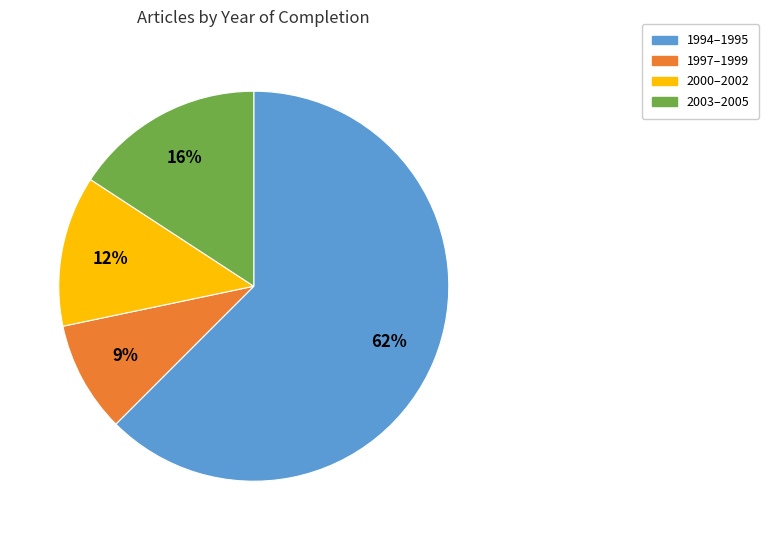

To the nearest percent, what is the average slice percentage?

25%